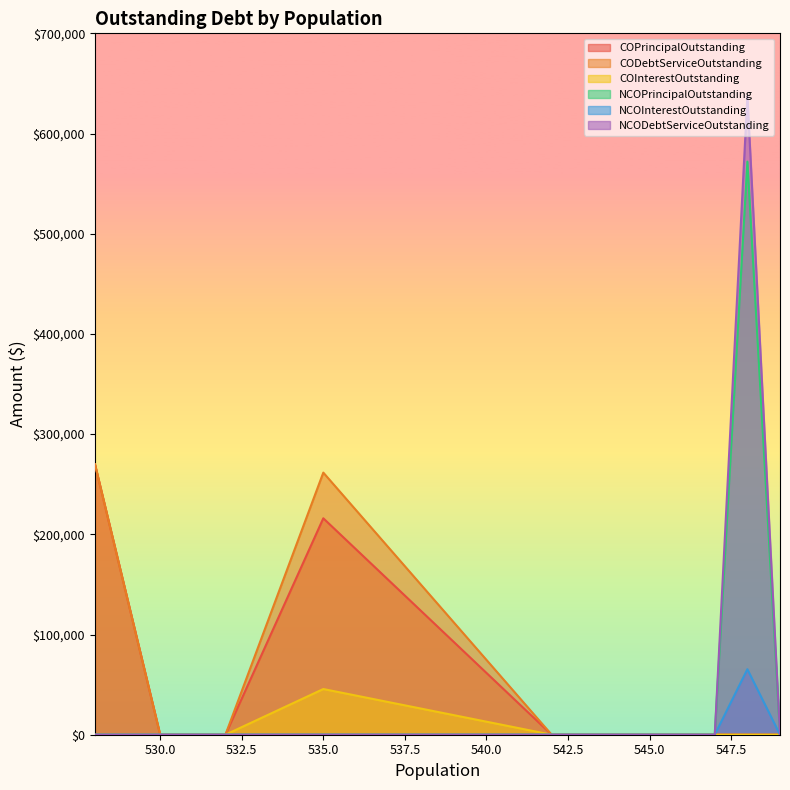

Reading left to right, transcribe all the data shown in this chart.

COPrincipalOutstanding: 270000.0	0.0	0.0	216000.0	0.0	0.0	0.0	0.0	0.0
CODebtServiceOutstanding: 270000.0	0.0	0.0	261600.0	0.0	0.0	0.0	0.0	0.0
COInterestOutstanding: 0.0	0.0	0.0	45600.0	0.0	0.0	0.0	0.0	0.0
NCOPrincipalOutstanding: 0.0	0.0	0.0	0.0	0.0	0.0	0.0	572000.0	0.0
NCOInterestOutstanding: 0.0	0.0	0.0	0.0	0.0	0.0	0.0	65379.8	0.0
NCODebtServiceOutstanding: 0.0	0.0	0.0	0.0	0.0	0.0	0.0	637379.8	0.0